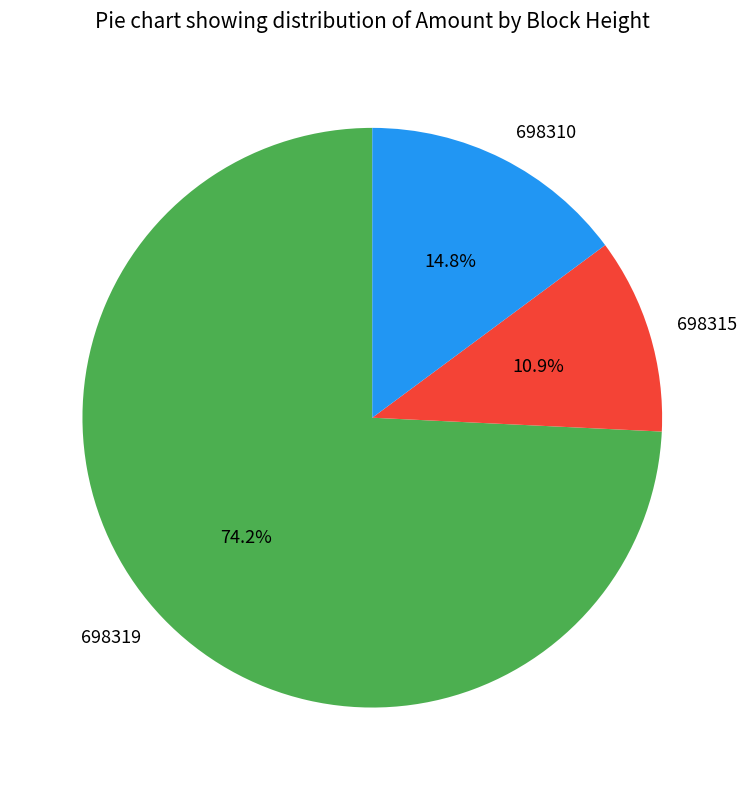

What is the majority slice?

698319